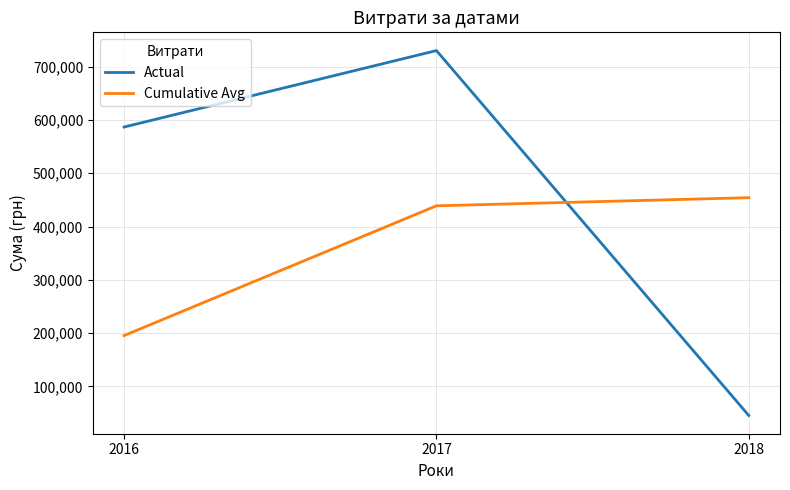

What are all the series names shown in the legend?

Actual, Cumulative Avg